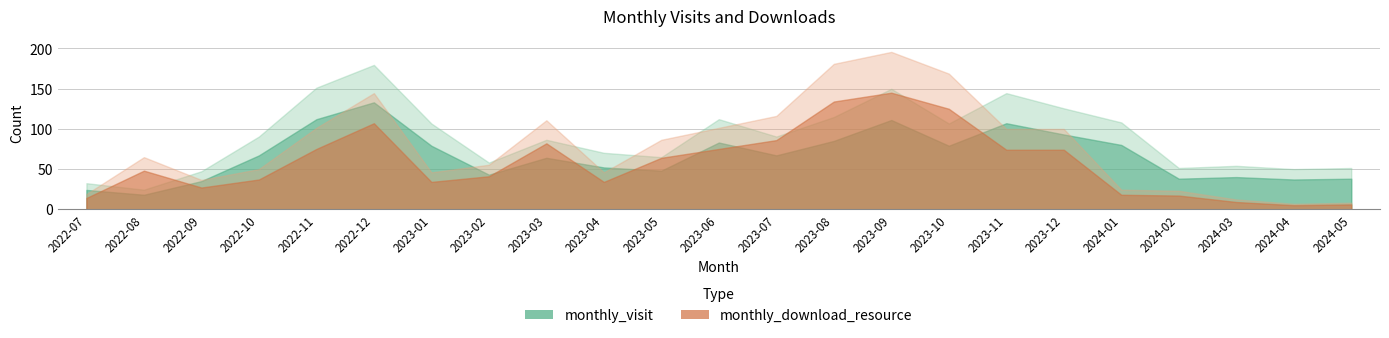

True or false: monthly_visit and monthly_download_resource cross at least once.

True